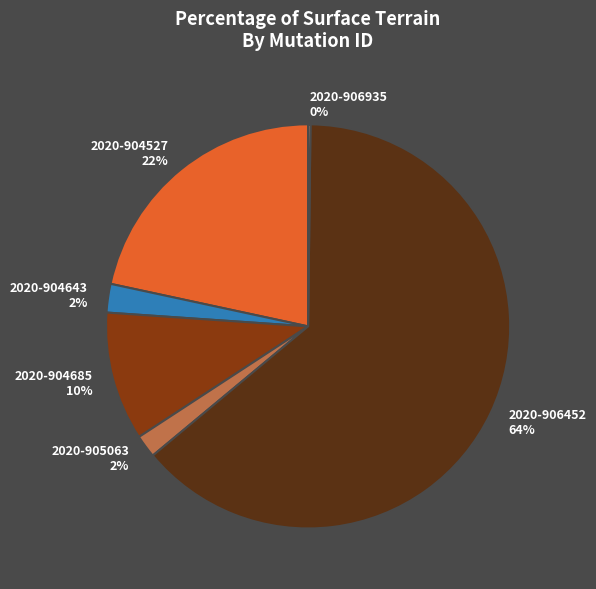

Which has a higher value, 2020-906452 64% or 2020-904685 10%?

2020-906452 64%